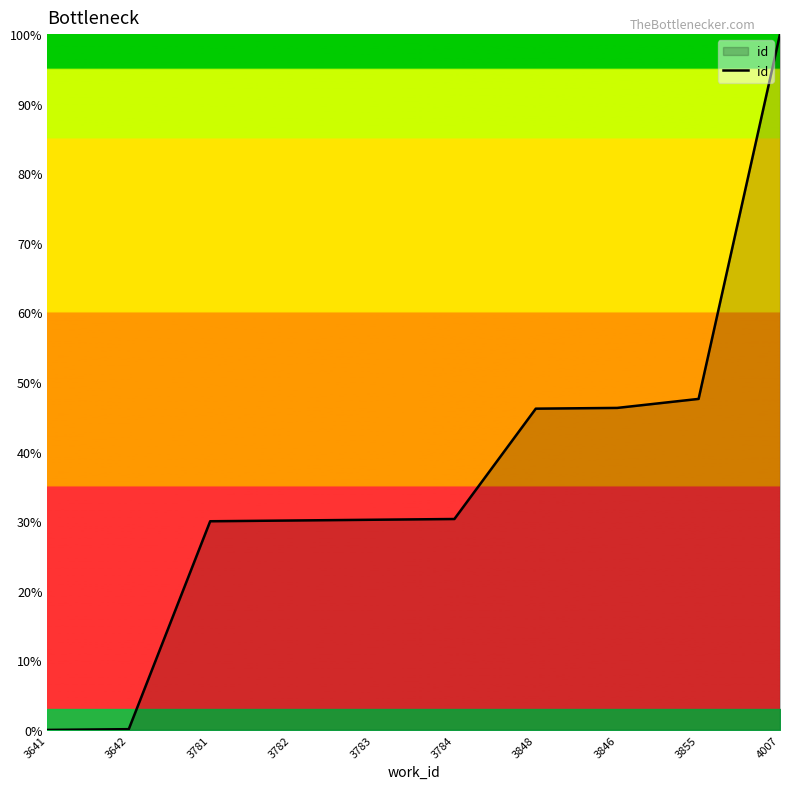

What is the average value?

36.1